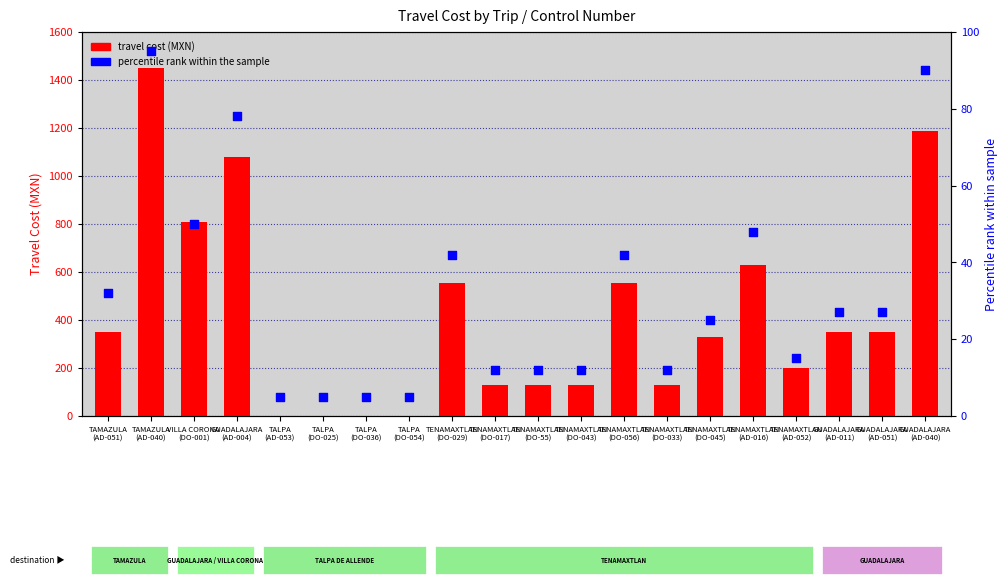

At how many categories does at least one series exceed 1410?

1